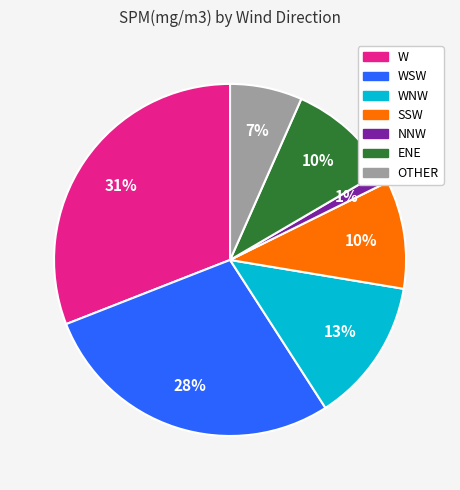

Does WSW represent more than half of the total?

No